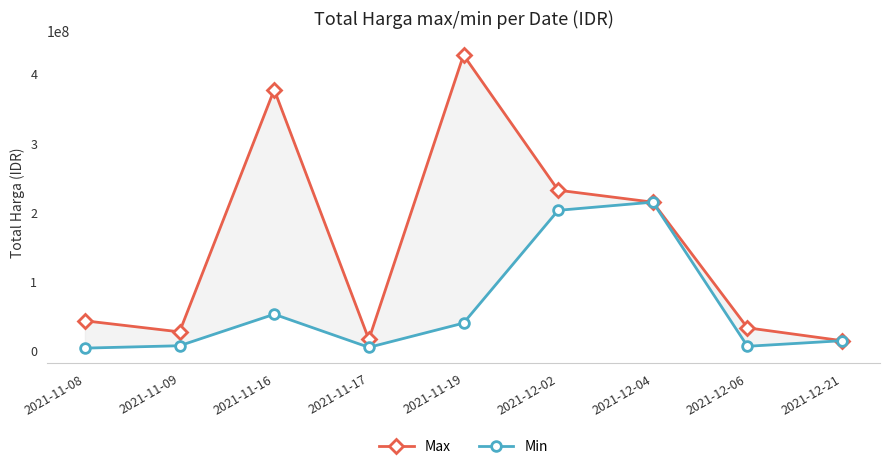

What value does the Min series have at 2021-11-17?

3746160